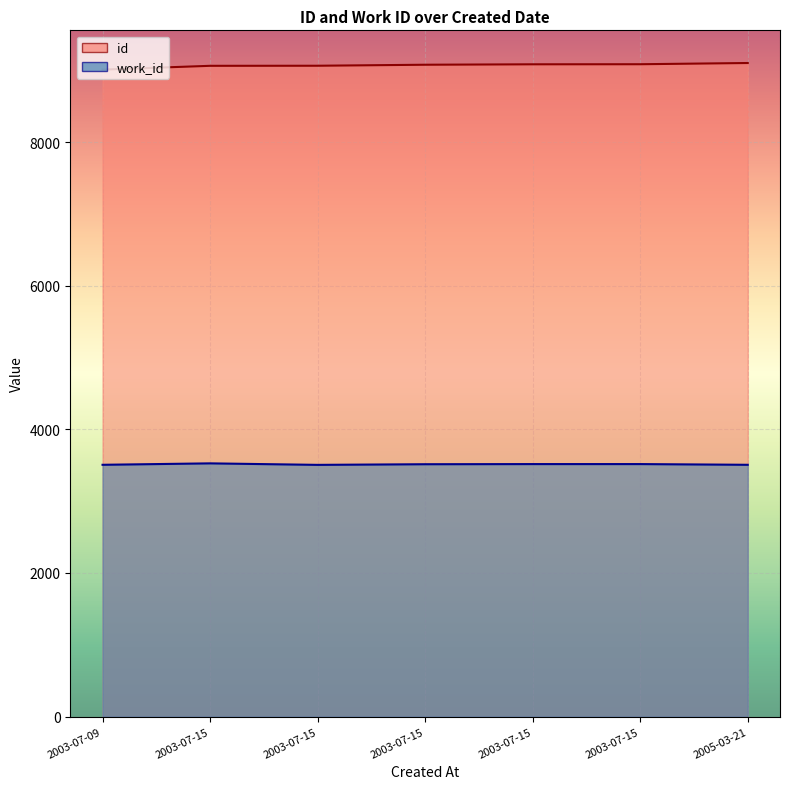

What is the value of the work_id point at the 7th from the left?

3506